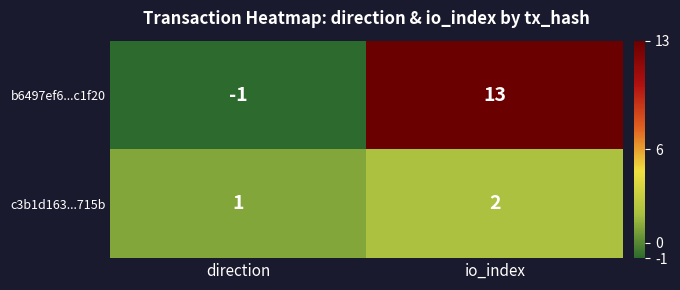

Which label corresponds to the smallest value in the chart?

direction